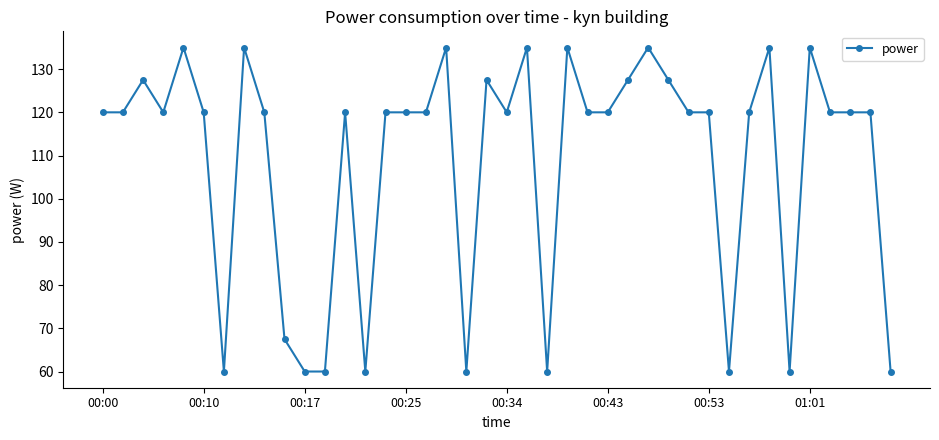

Does the chart have visible grid lines?

No